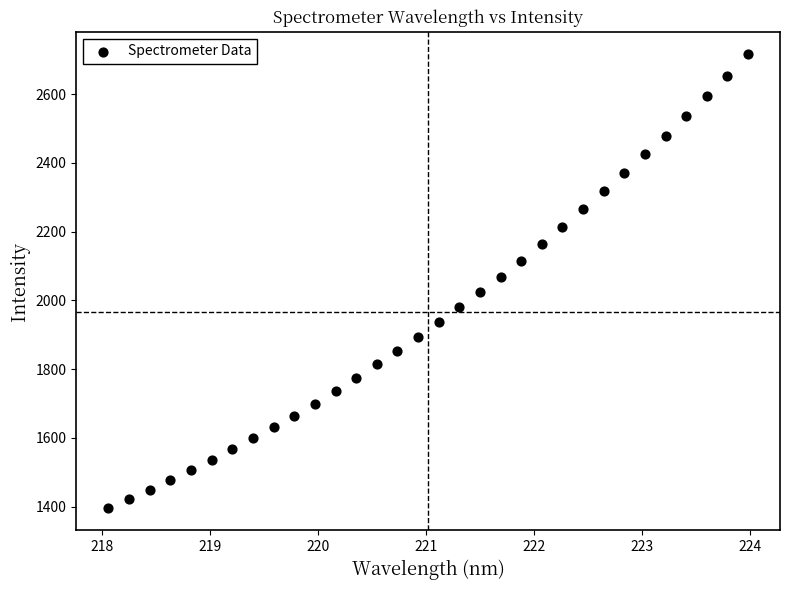

What is the range of Y values (max minus min)?

1318.1